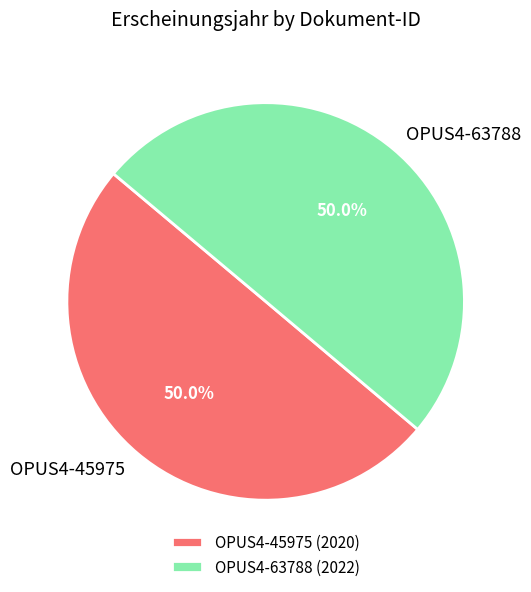

What is the ratio of the value at OPUS4-63788 to the value at OPUS4-45975?

1.0